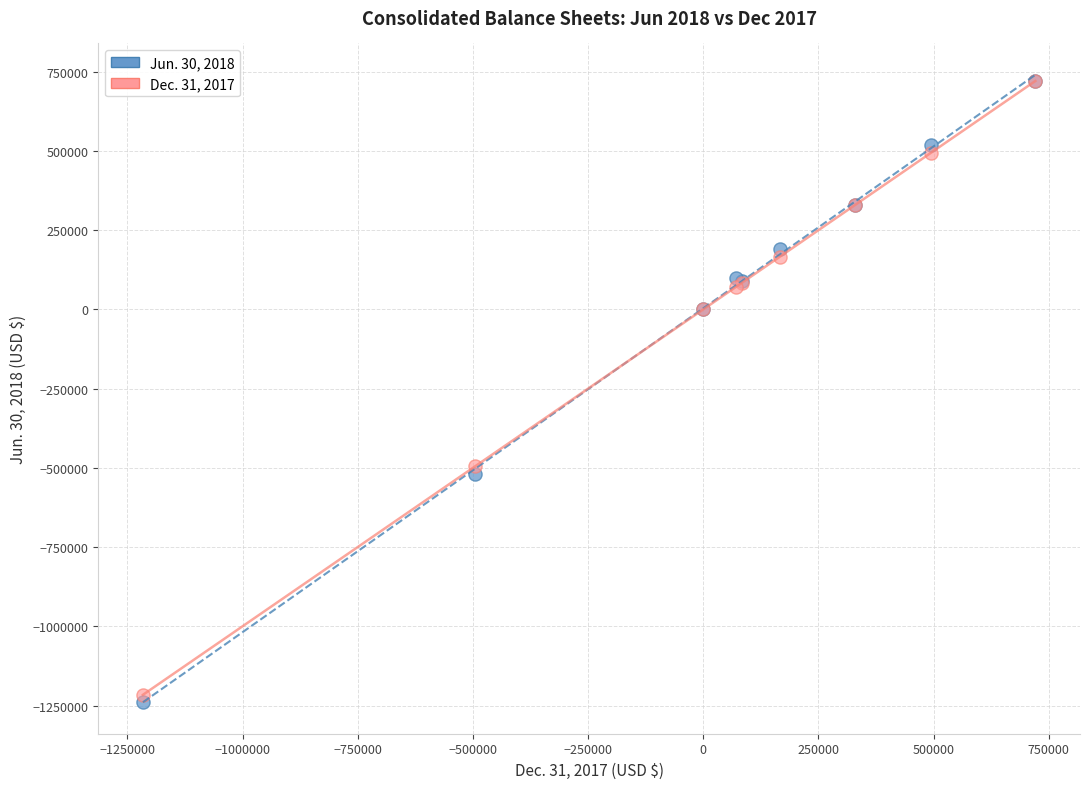

Which series reaches the minimum Y coordinate?

Jun. 30, 2018